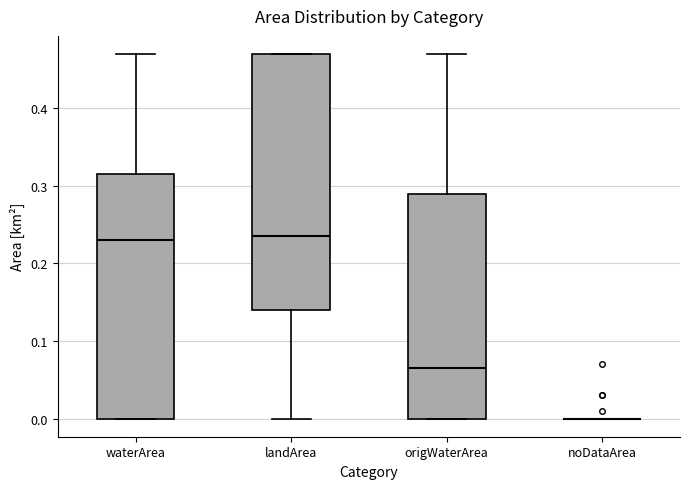

Reading left to right, read every box against the y-axis: the position of its median line, the range the box covers, and the ends of its whiskers. The values are not printed on the chart, so give them approximately, as read against the axis.

waterArea: median 0.23, box 0.00 to 0.32, whiskers 0.00 to 0.47
landArea: median 0.24, box 0.14 to 0.47, whiskers 0.00 to 0.47
origWaterArea: median 0.07, box 0.00 to 0.29, whiskers 0.00 to 0.47
noDataArea: box collapsed to a line at 0.00, whiskers 0.00 to 0.00